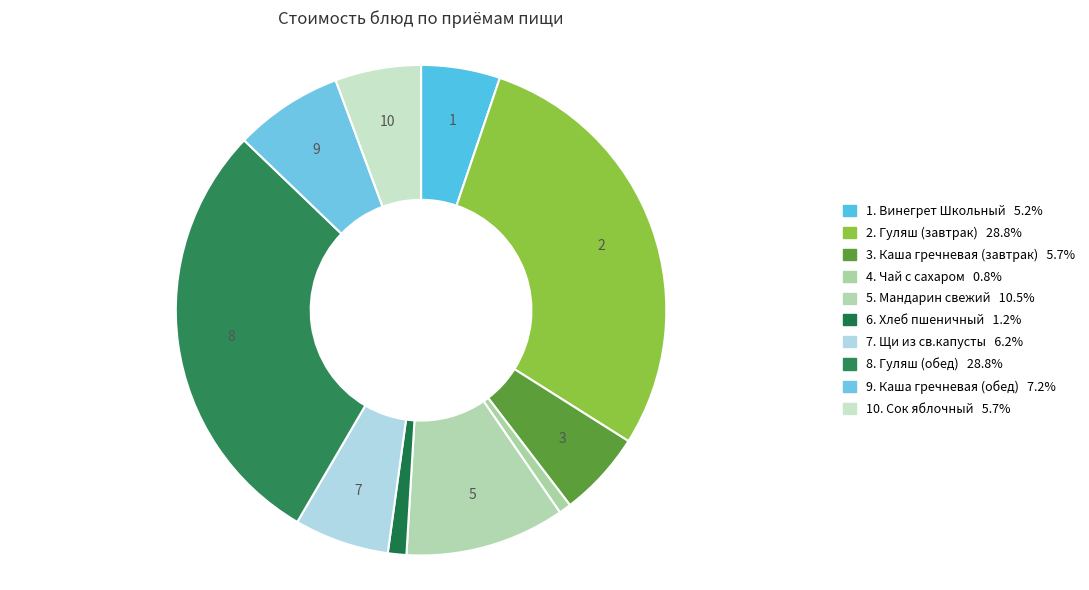

How many slices are in this pie chart?

10